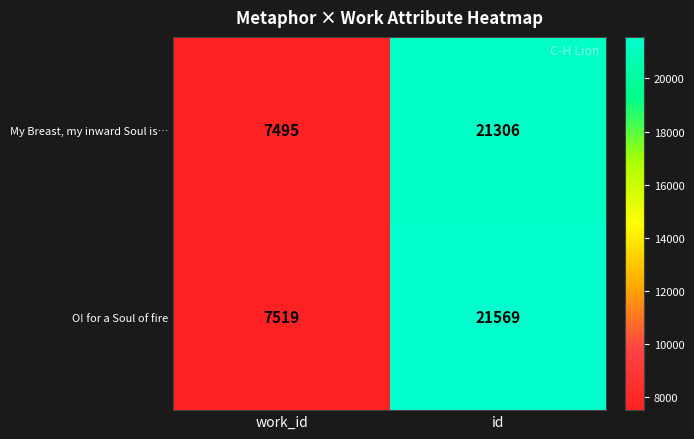

What is the difference between the maximum and minimum values in the My Breast, my inward Soul is… series?

13811